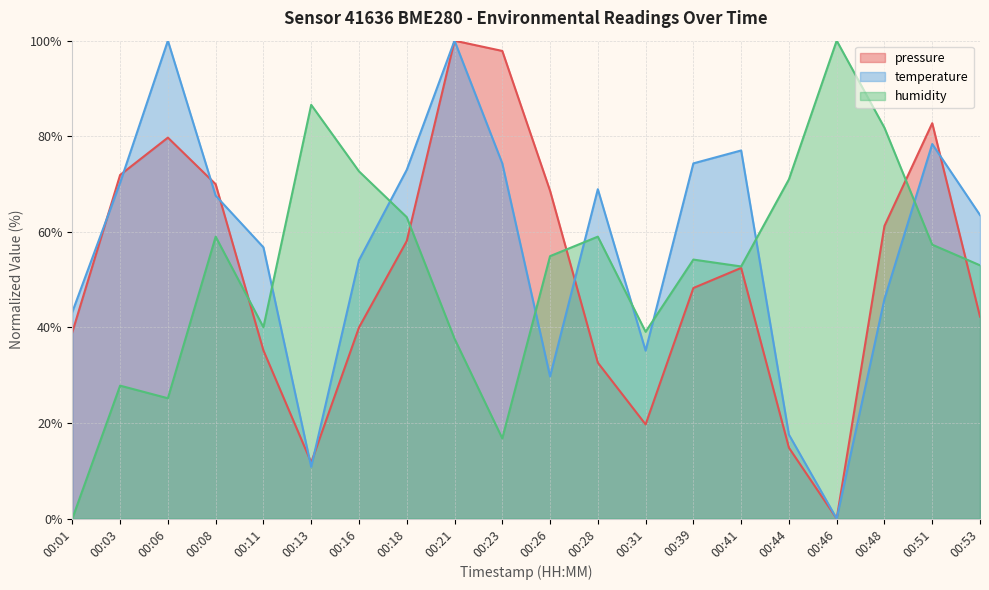

What is the approximate value of humidity at 00:39?

54.2